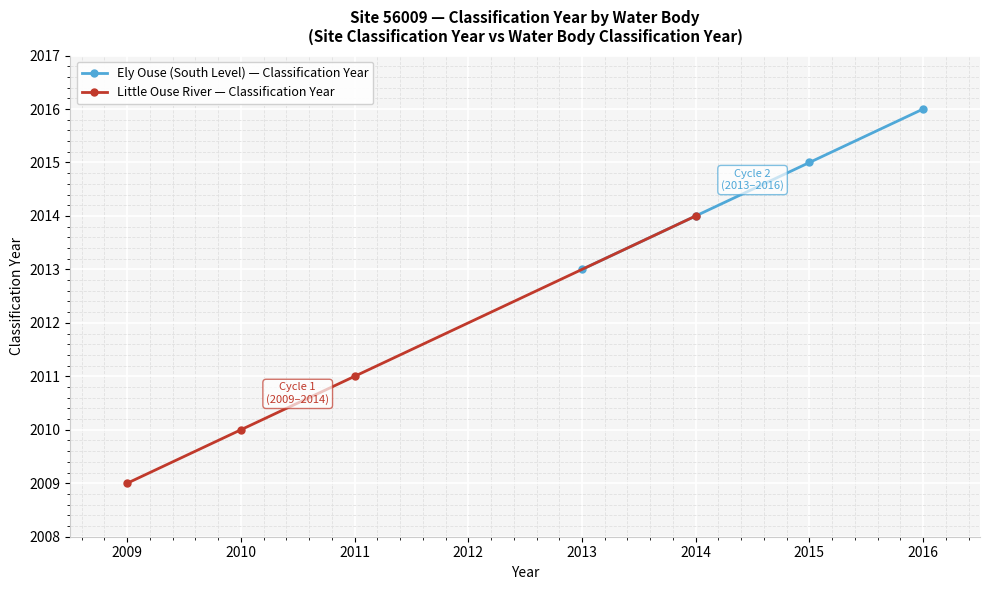

What is the difference between the maximum and second lowest values in the Ely Ouse (South Level) — Classification Year series?

2